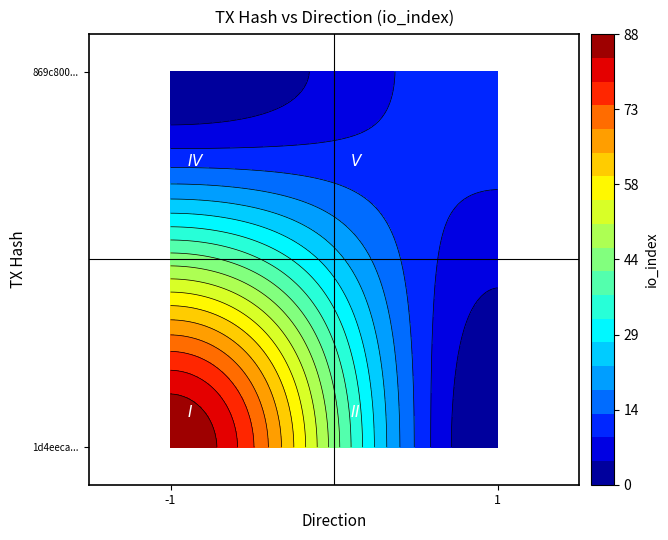

What is the sum of the 1d4eeca986ea10fb670b0c32f5af2421854f14b values at io_index and direction?

87